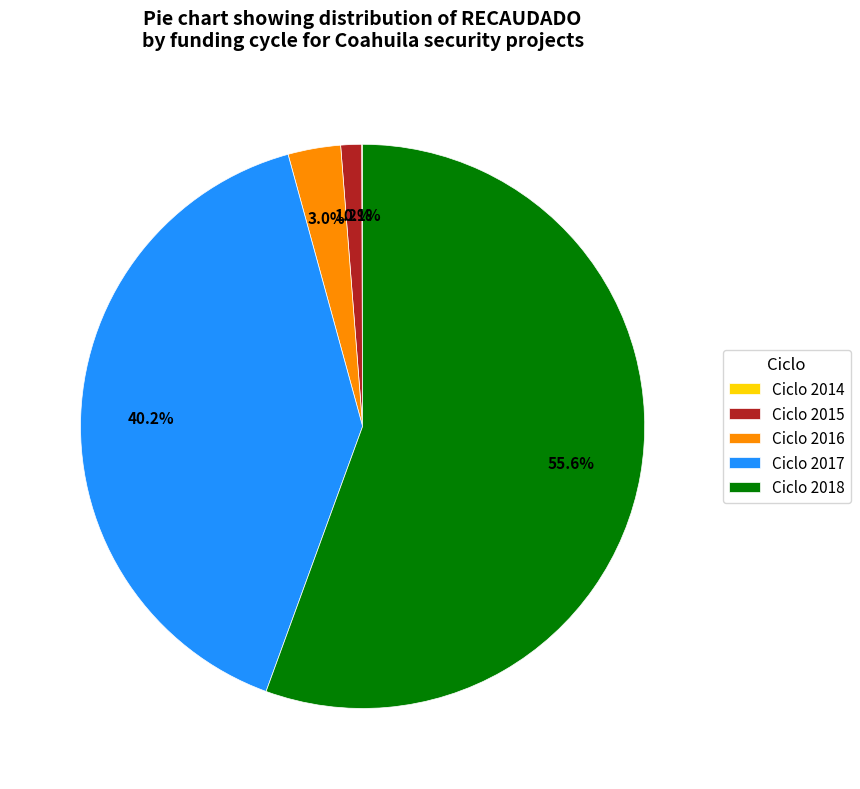

Which has a higher value, Ciclo 2016 or Ciclo 2018?

Ciclo 2018